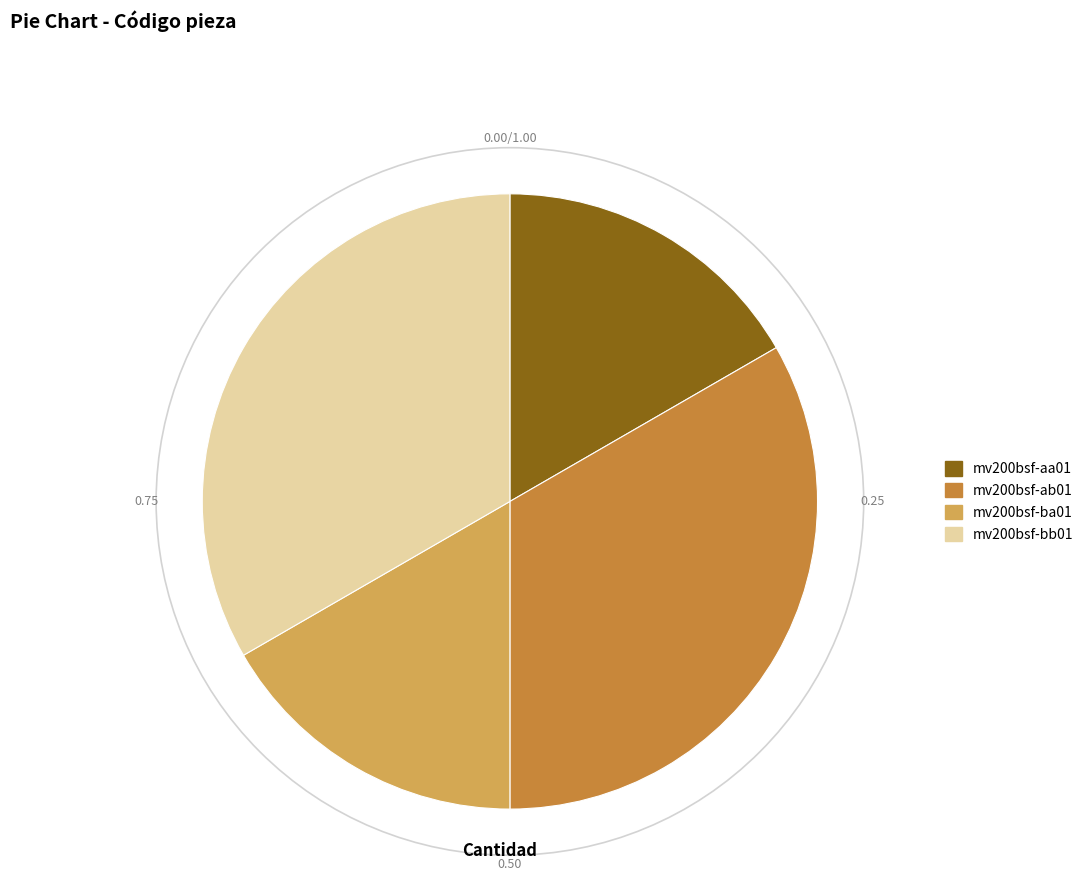

Is it true that mv200bsf-ba01 is 17% of the pie?

True